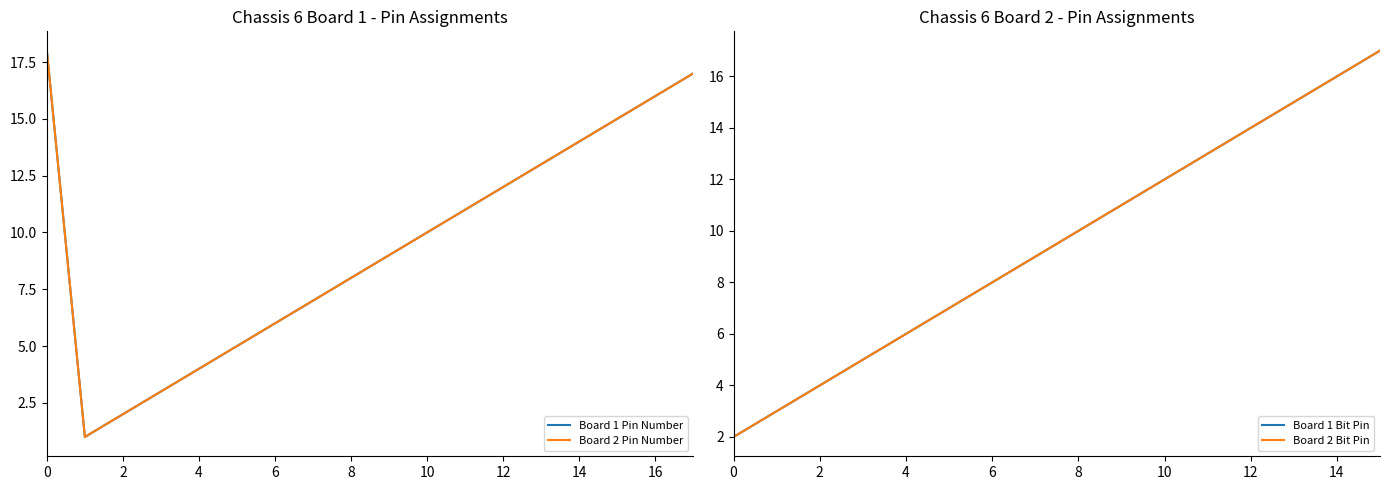

Does the chart have visible grid lines?

No